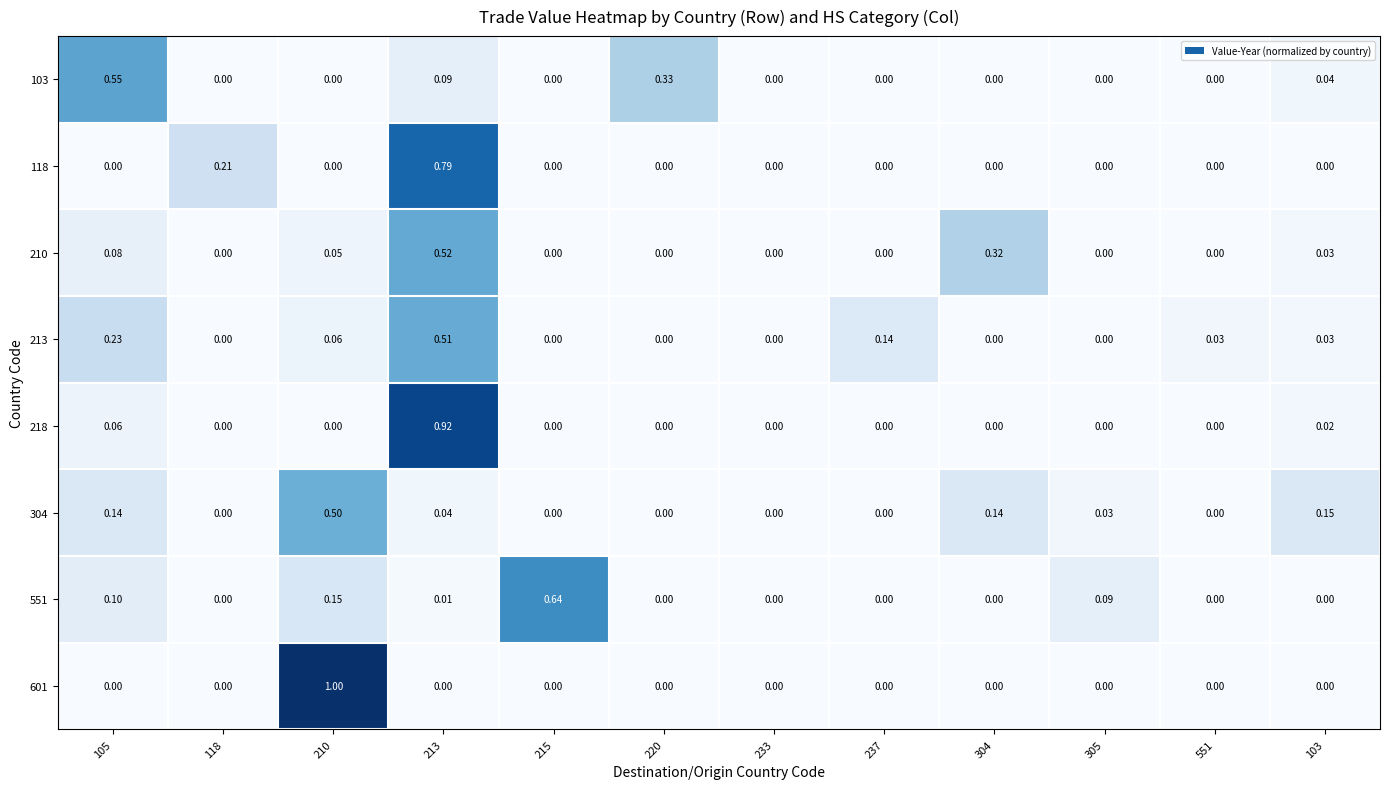

Is the value of 103 at 304 greater than the value of 304 at 210?

No